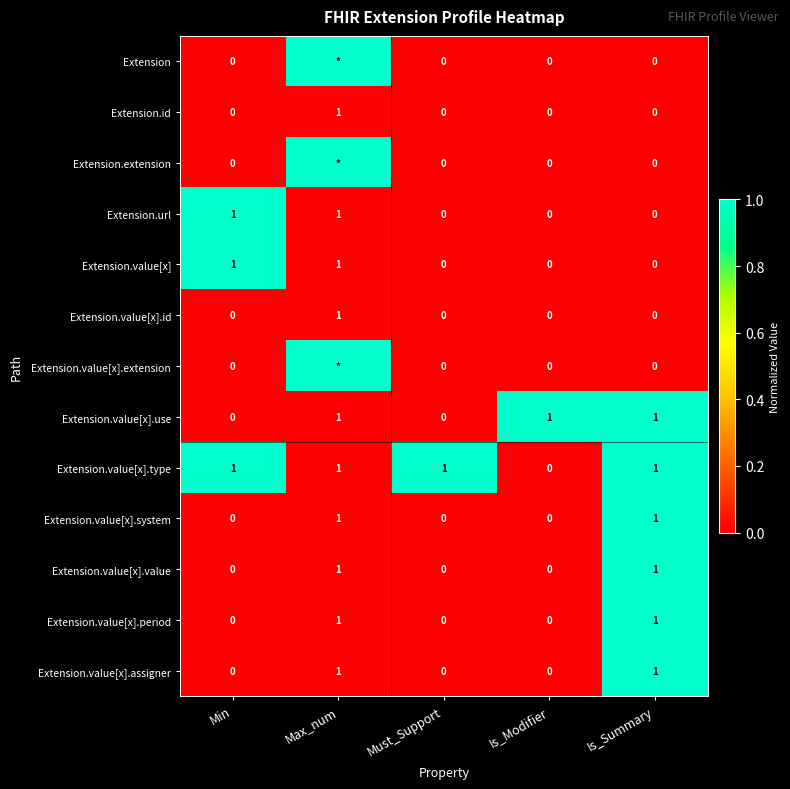

Count the number of data series in this chart.

13